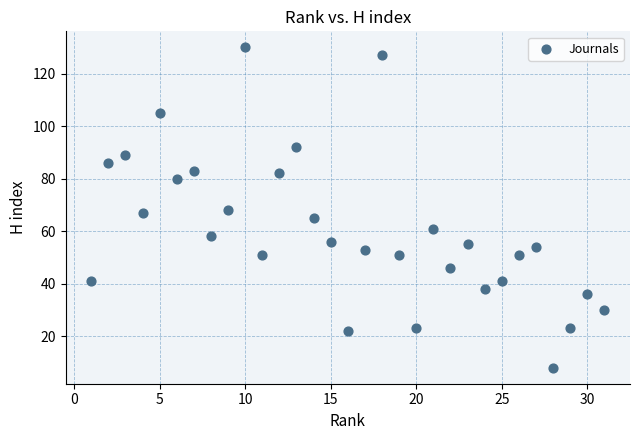

What is the range of Y values (max minus min)?

122